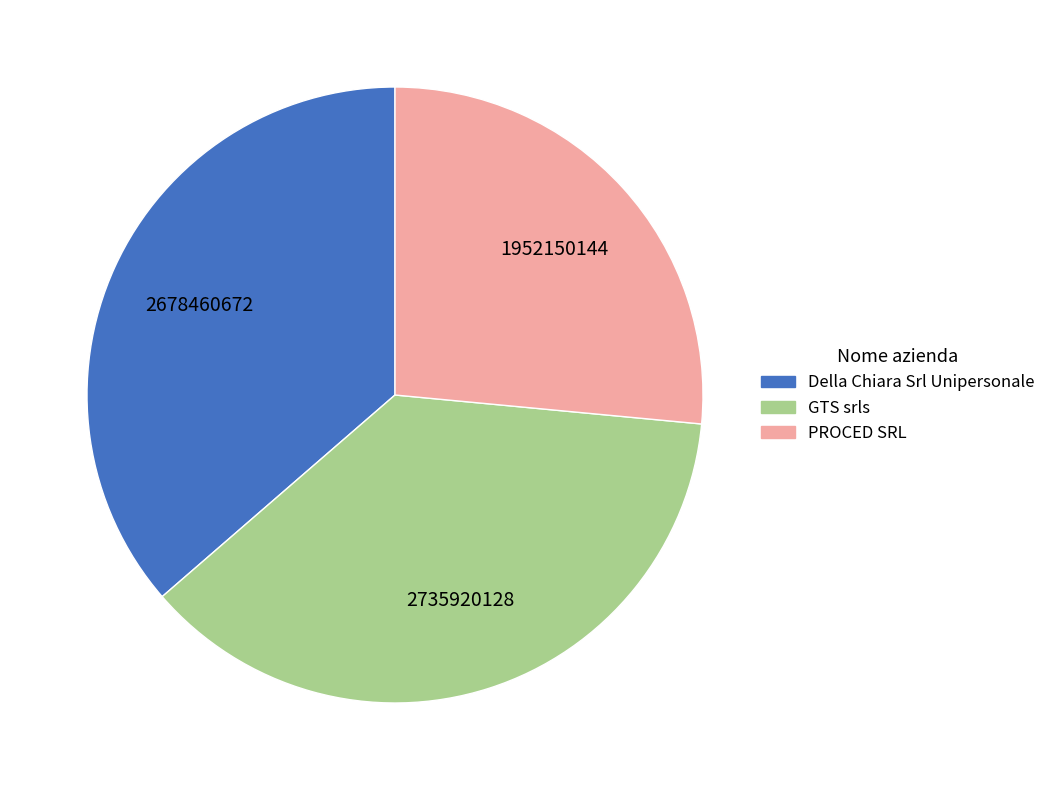

Rank the categories by value from highest to lowest.

GTS srls, Della Chiara Srl Unipersonale, PROCED SRL